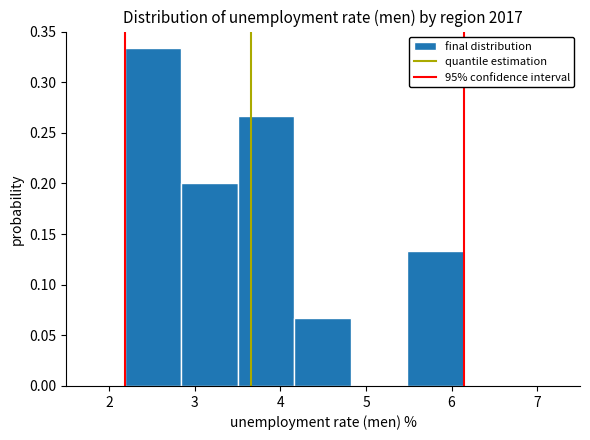

Which range on the x-axis has the tallest bar?

2.2 to 2.8